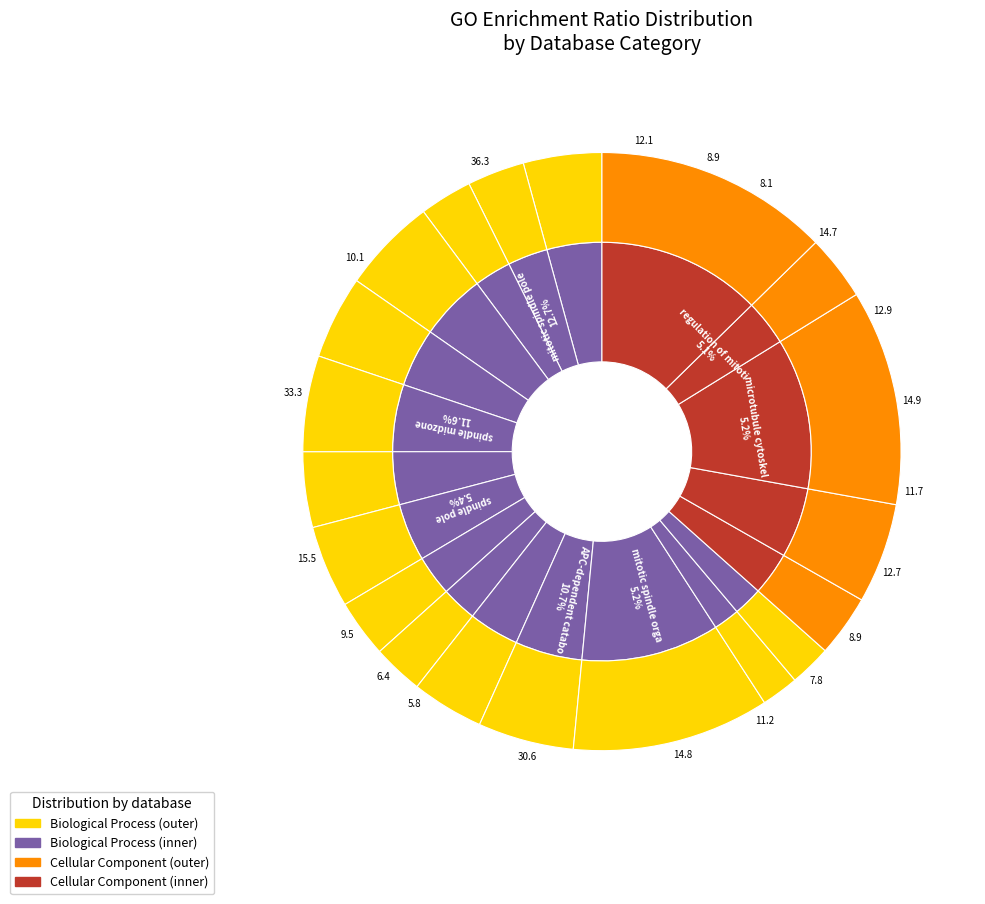

Count the number of slices in the pie.

20